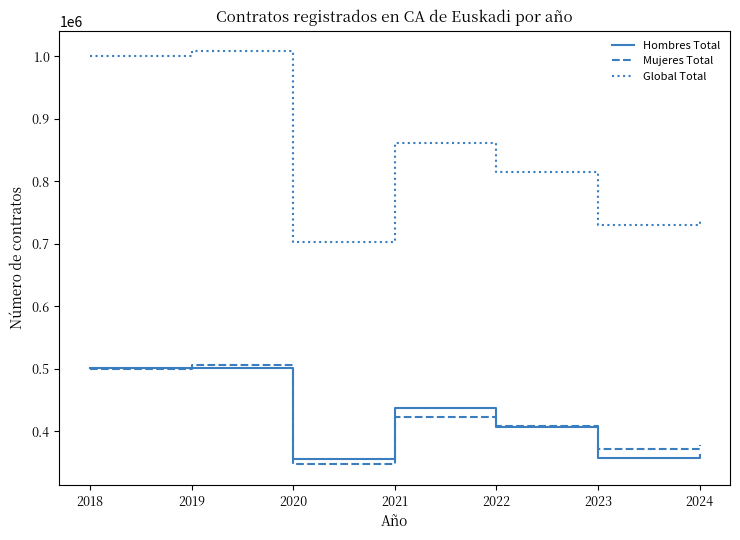

Which category has the highest value across all series?

2019